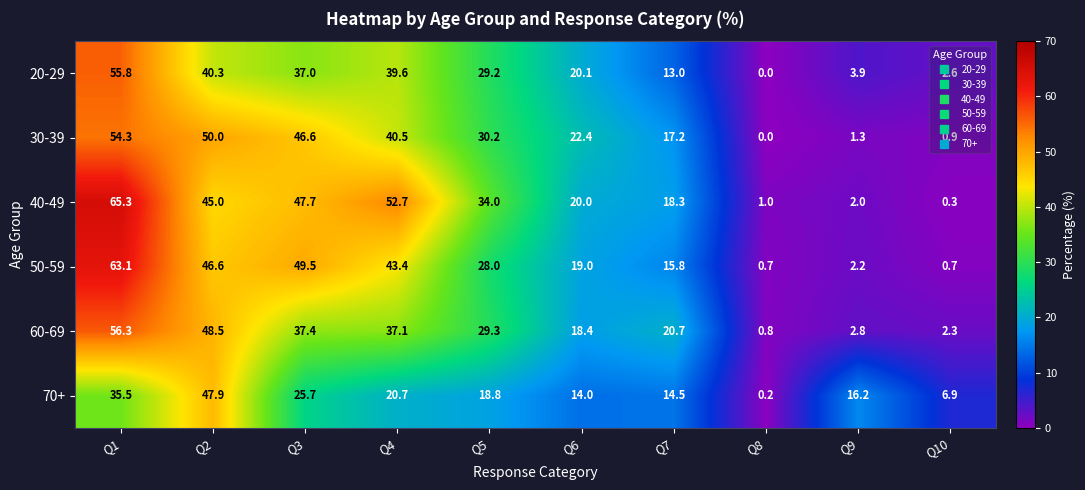

Rank the series at Q7 from highest to lowest value.

60-69, 40-49, 30-39, 50-59, 70+, 20-29